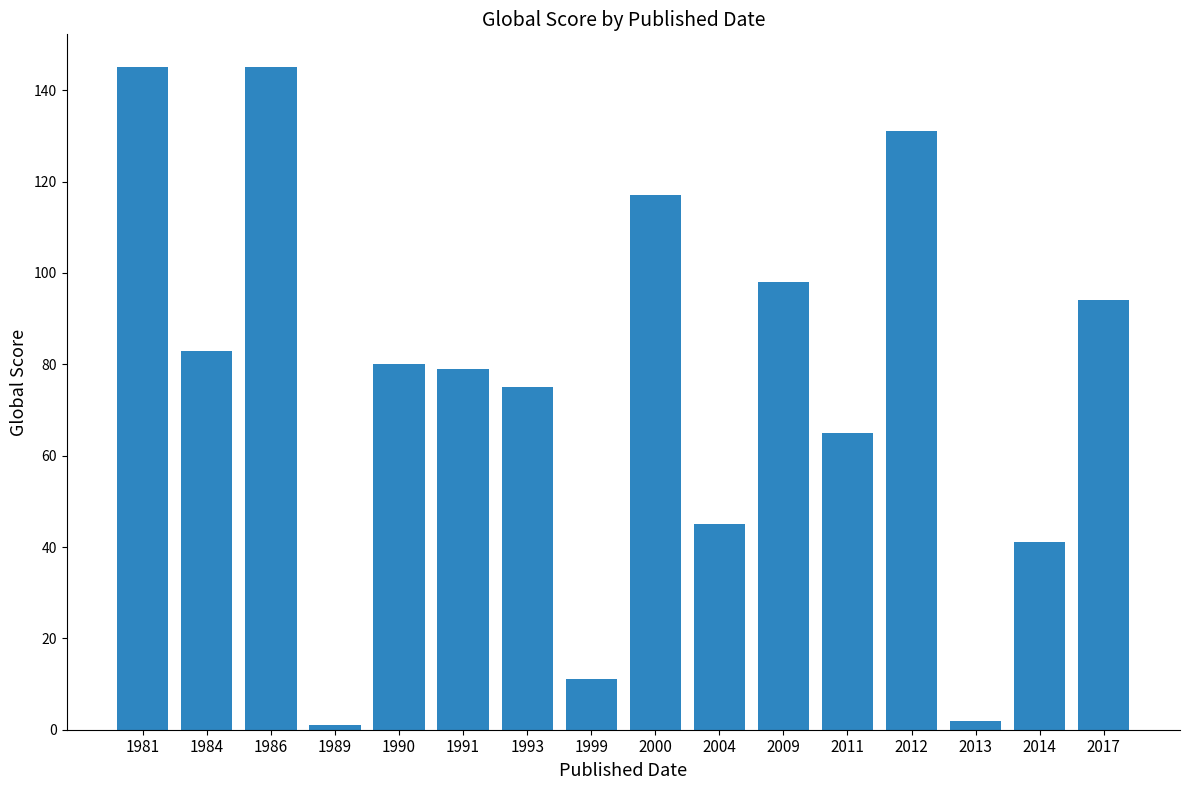

What is the change in value from 1989 to 2013?

+1